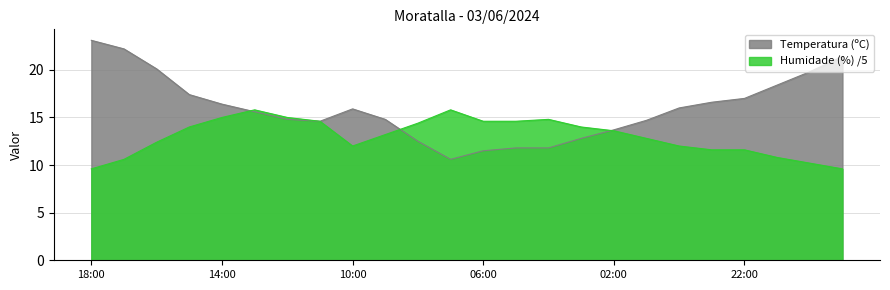

What is the sum of all Humidade (%) values?

312.6